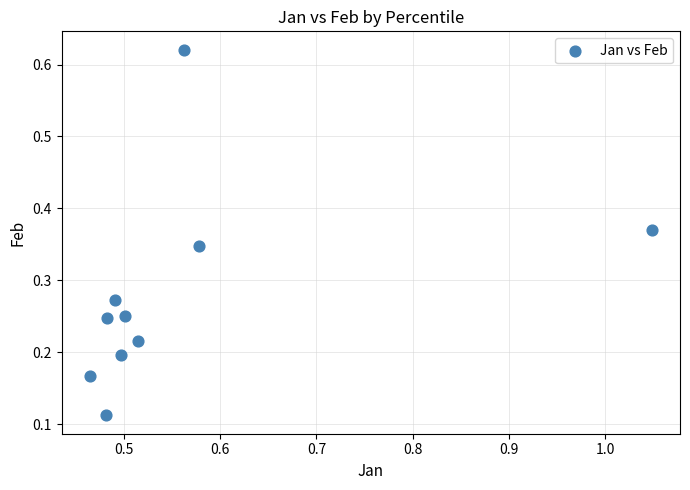

What is the range of Y values (max minus min)?

0.5